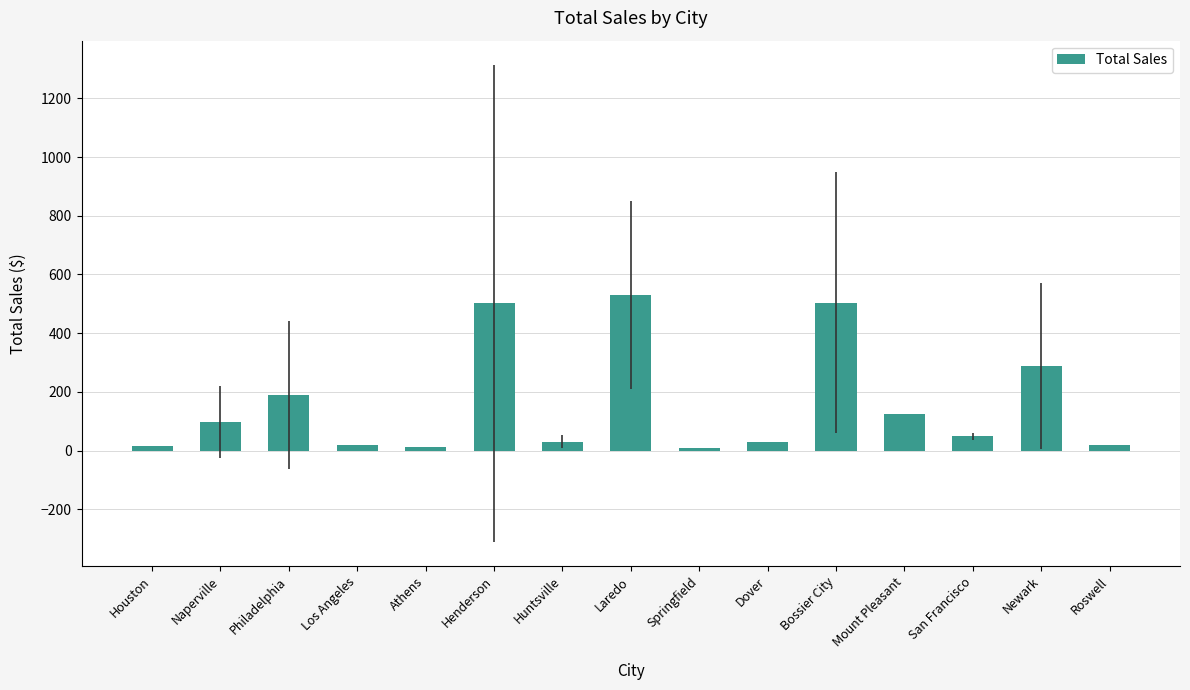

What is the maximum value shown in the chart?

529.5